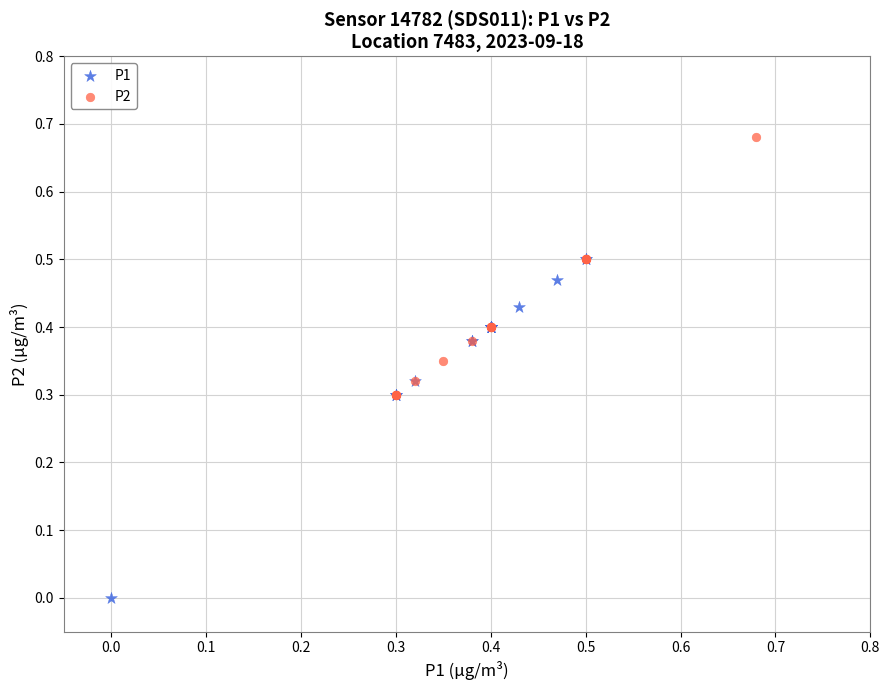

Which series reaches the minimum Y coordinate?

P1